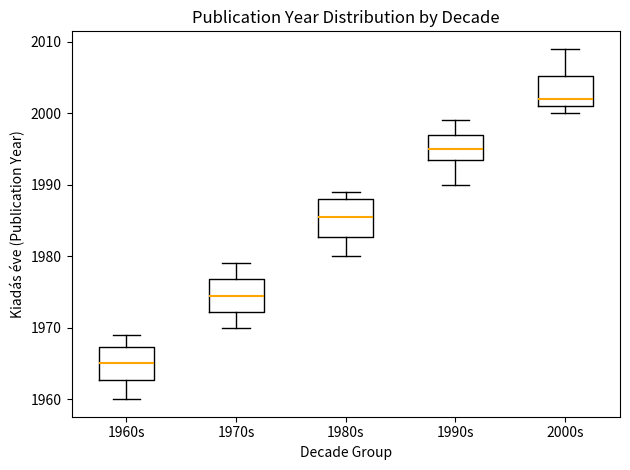

Where does the upper whisker of the box for 2000s end on the y-axis? The values are not printed on the chart, so give them approximately, as read against the axis.

2009